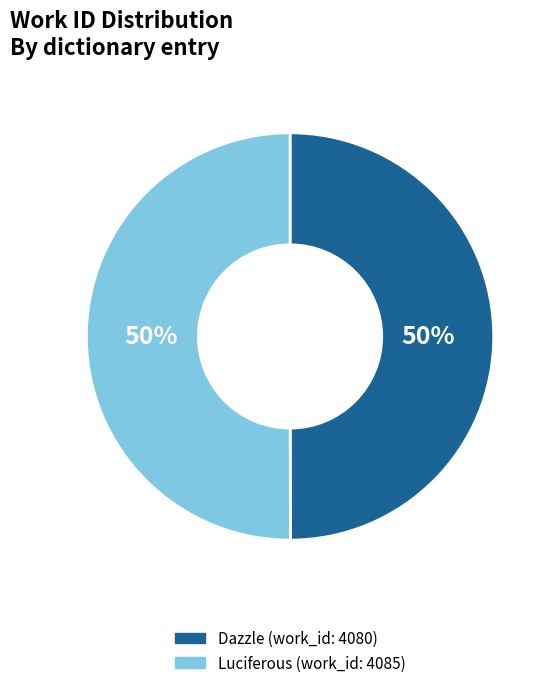

To the nearest percent, what is the average slice percentage?

50%